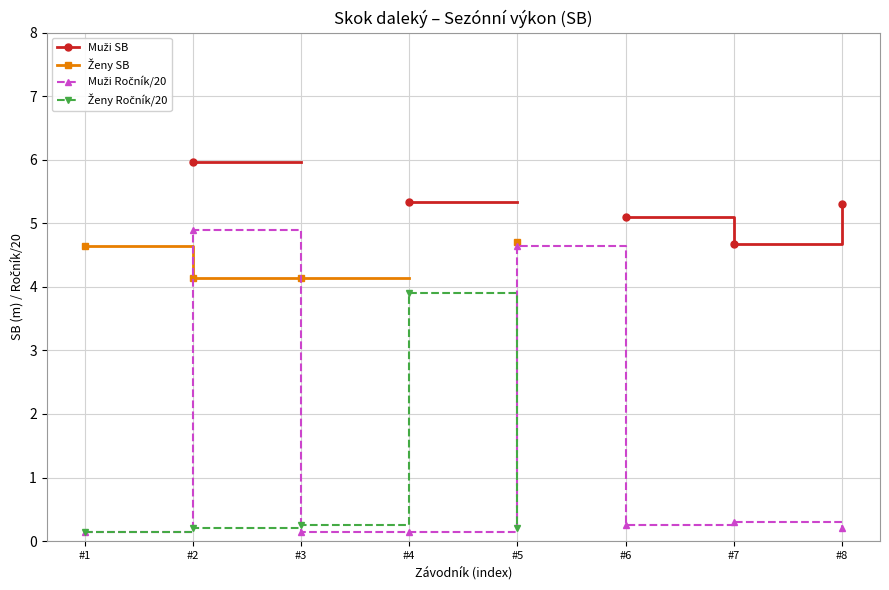

At which category does the chart reach its minimum across all series?

#1